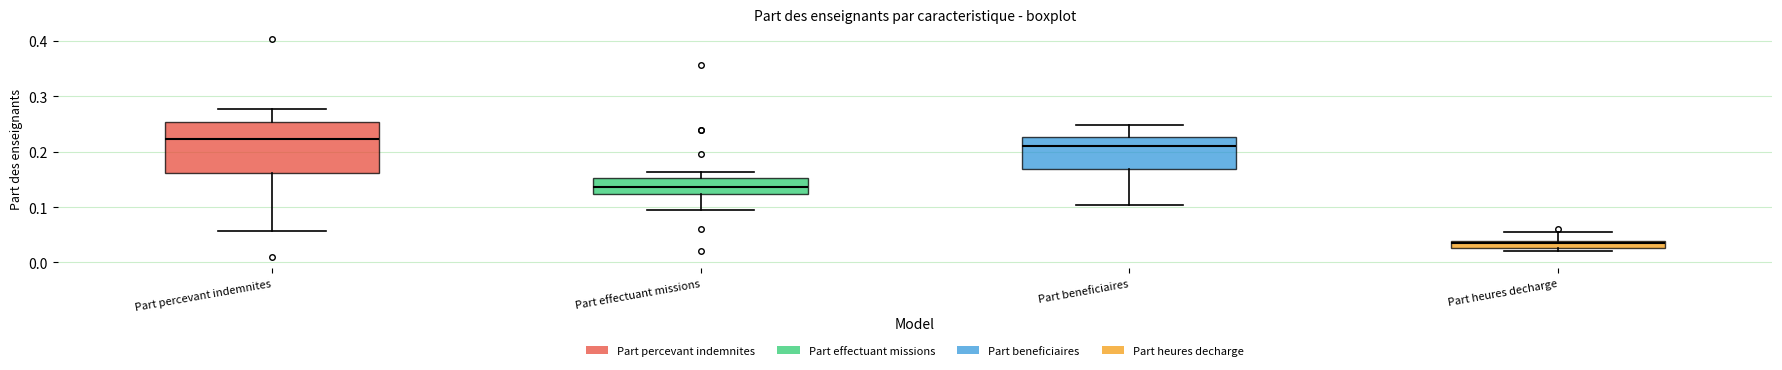

Which box is the tallest, from its lower edge to its upper edge?

Part percevant indemnites